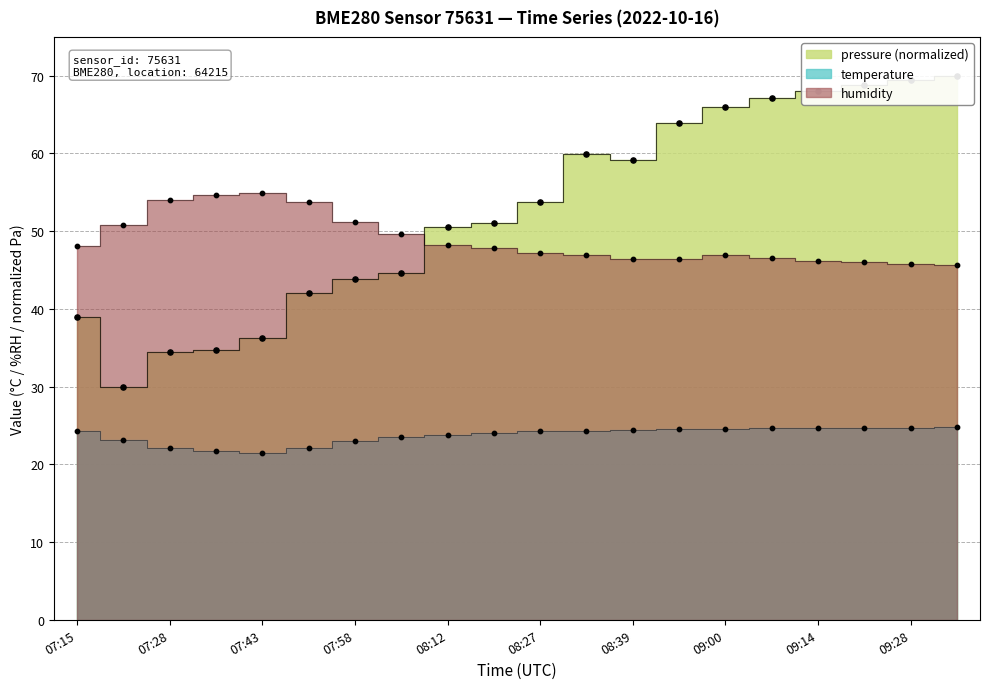

Which series contains the lowest Y value?

temperature